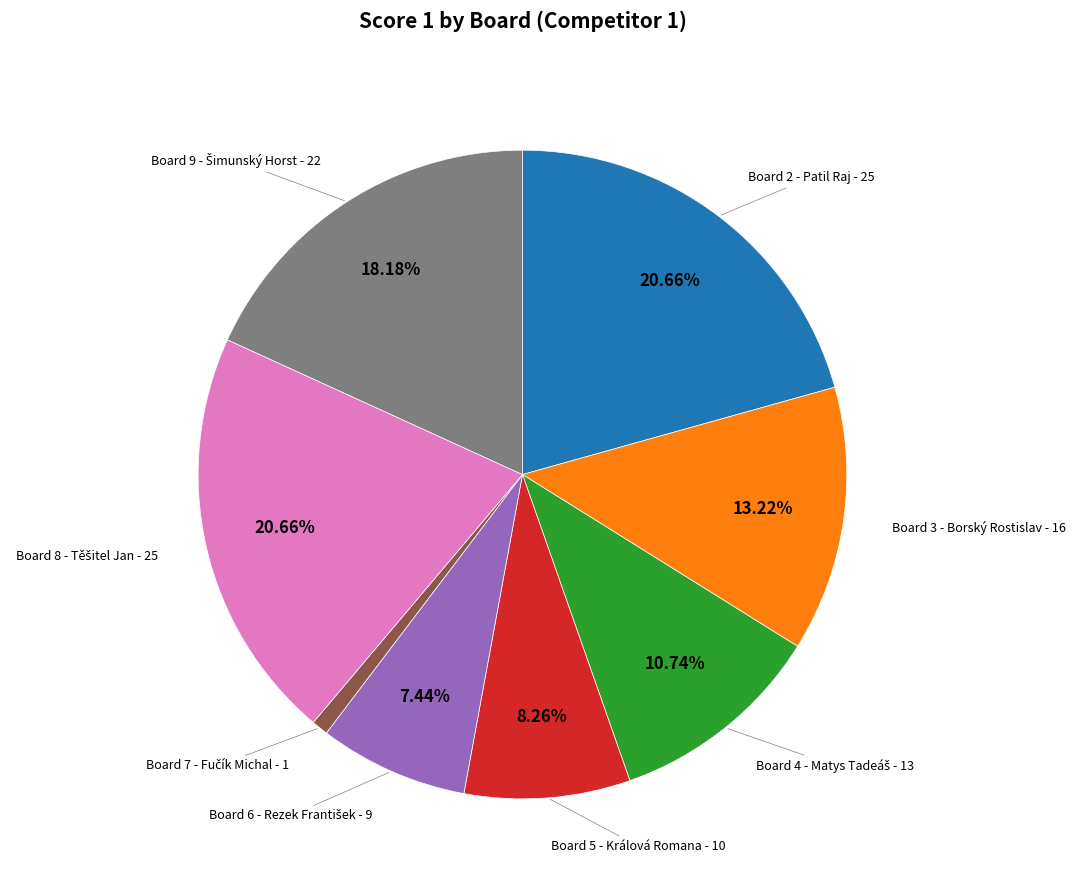

Is there any slice that represents more than half of the pie?

No